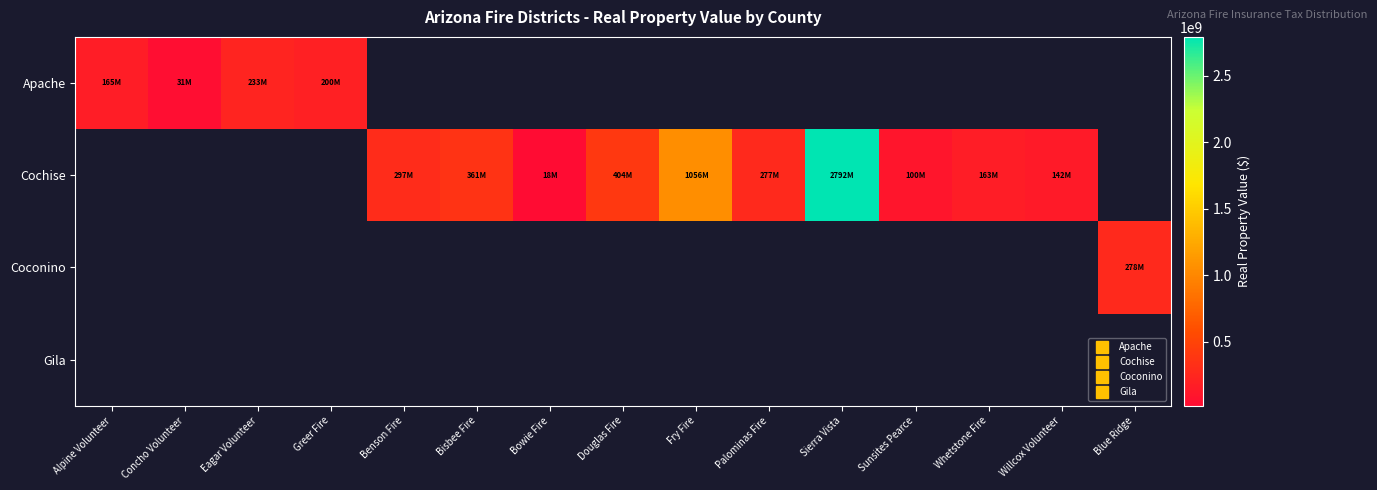

Where does the Cochise series first go above 163267625?

Benson Fire